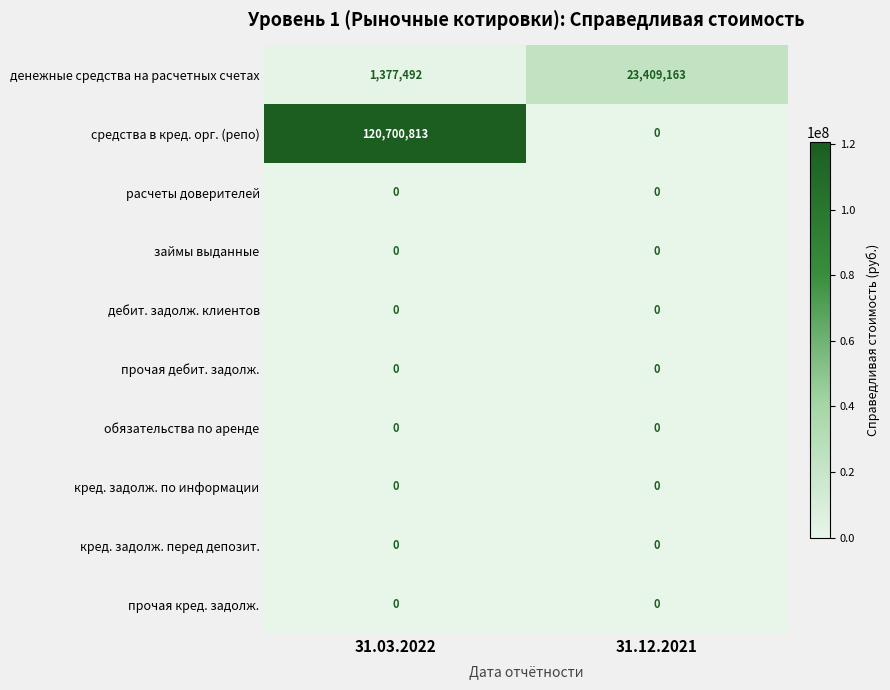

Between 31.03.2022 and 31.12.2021, which series saw the biggest shift?

средства в кред. орг. (репо)